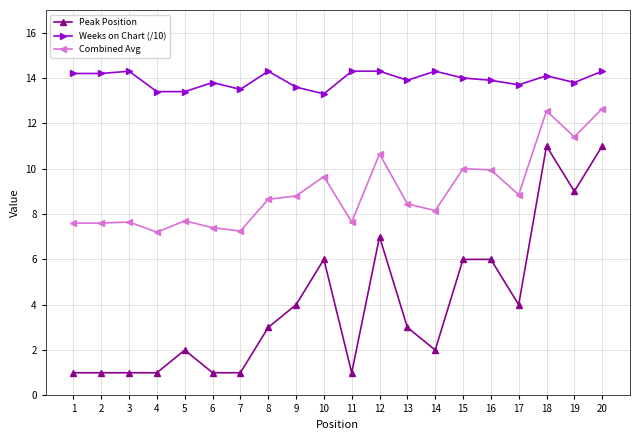

The Peak Position series shows 3.0 at 13. True or false?

True